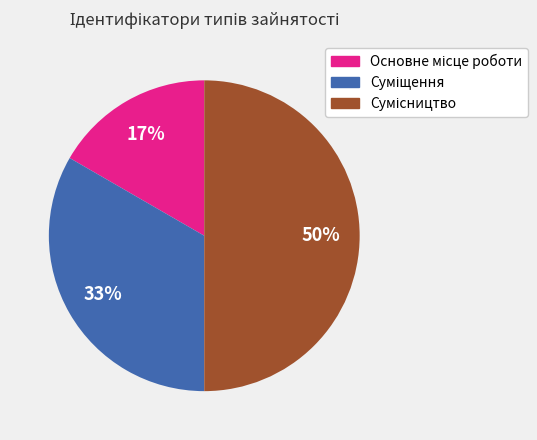

To the nearest percent, what is the average slice percentage?

33%